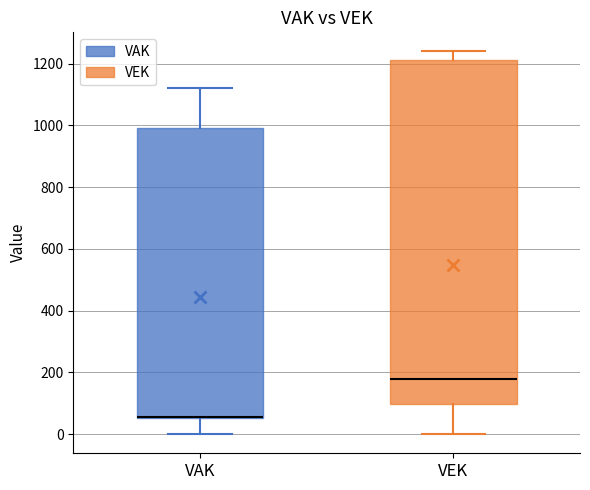

Reading left to right, read every box against the y-axis: the position of its median line, the range the box covers, and the ends of its whiskers. The values are not printed on the chart, so give them approximately, as read against the axis.

VAK: median 60 (drawn on the box's lower edge), box 60 to 1000, whiskers 0 to 1120
VEK: median 180, box 100 to 1220, whiskers 0 to 1240